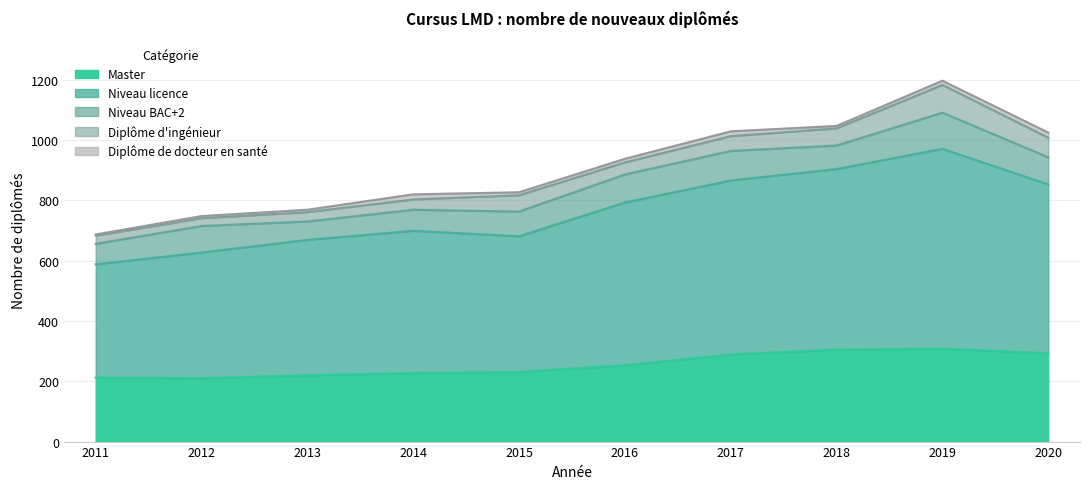

What is the difference between the maximum and minimum values in the Master series?

98